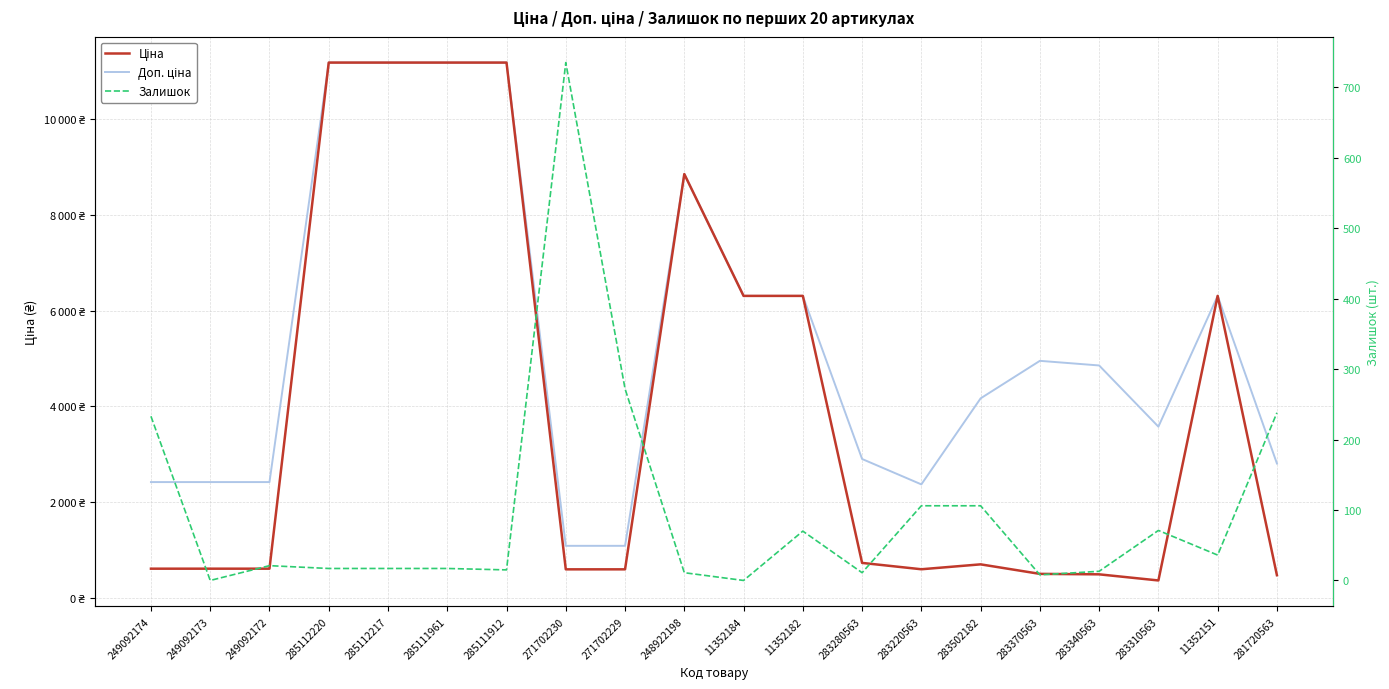

At which label is Ціна closest to 5772?

11352184